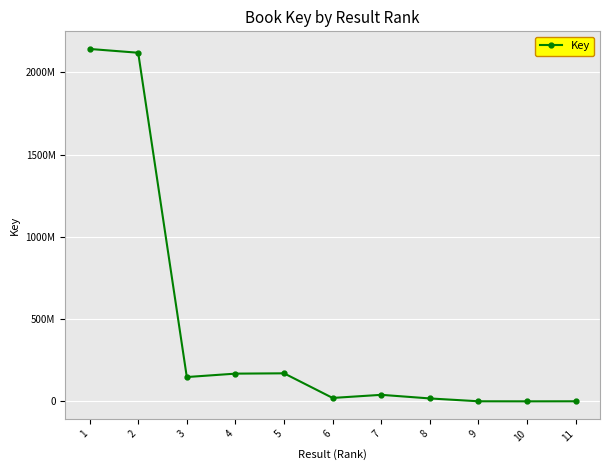

Is this an area chart (filled region under the line)?

No